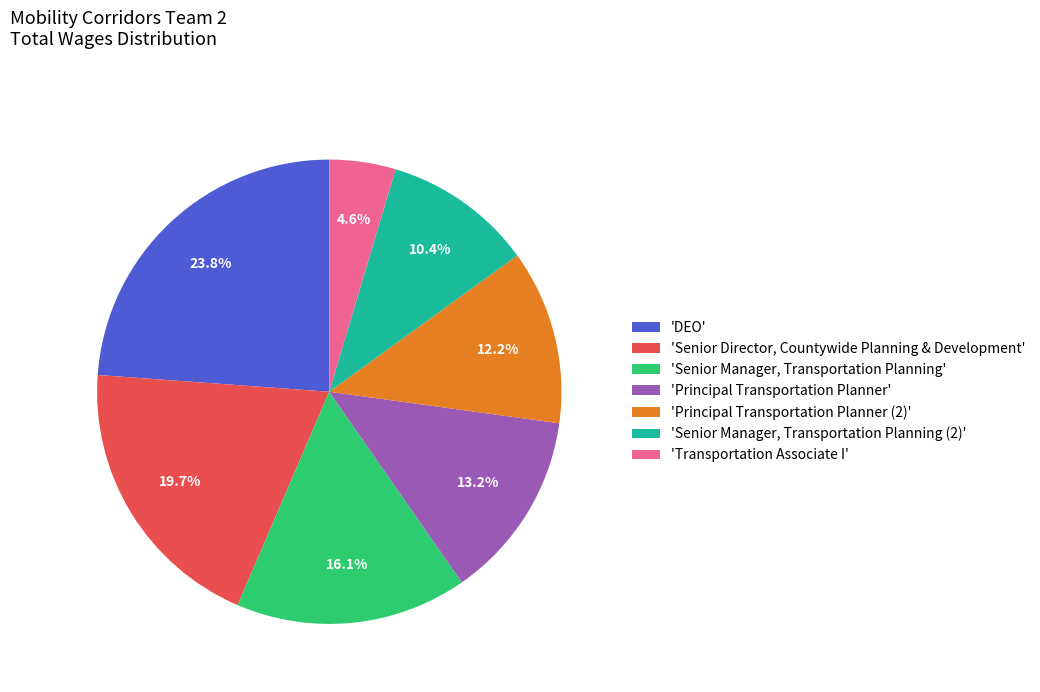

How much of the chart is everything except 'Senior Manager, Transportation Planning'?

83.9%